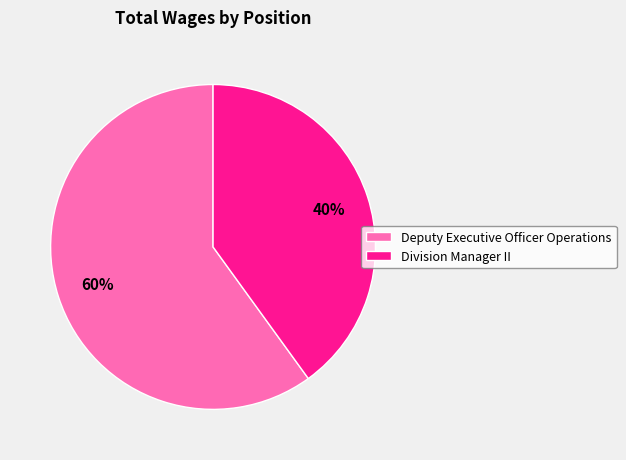

To the nearest percent, what percentage of the pie is Division Manager II?

40%